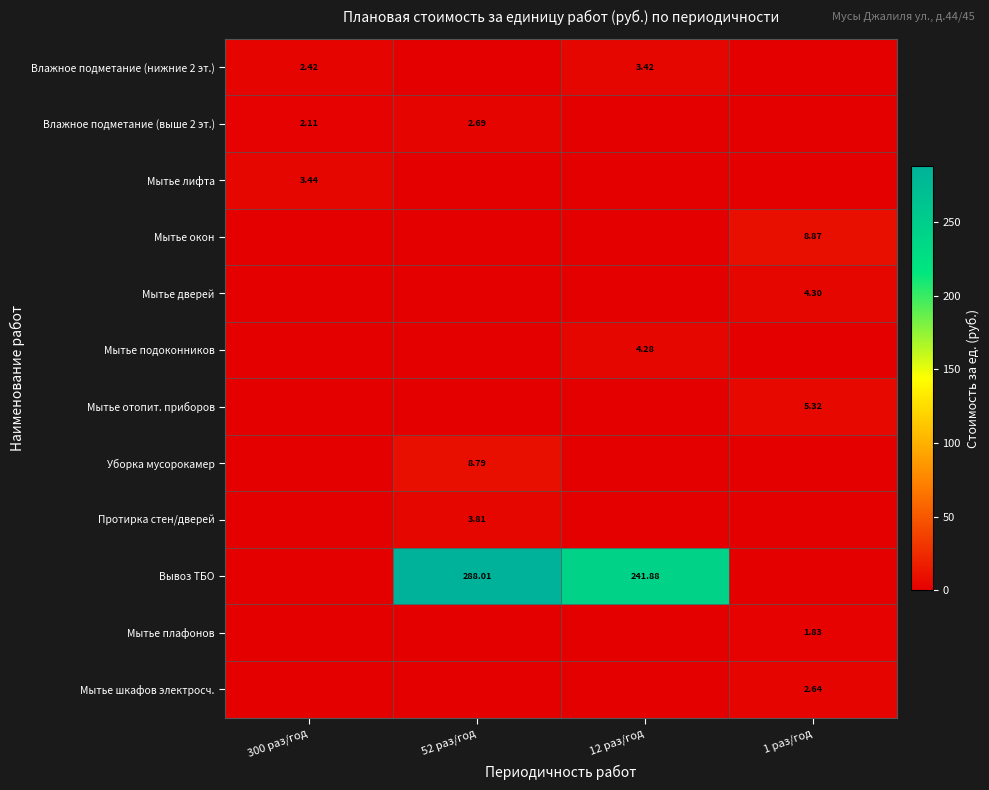

Is the value of Влажное подметание (выше 2 эт.) at 300 раз/год greater than the value of Влажное подметание (нижние 2 эт.) at 12 раз/год?

No